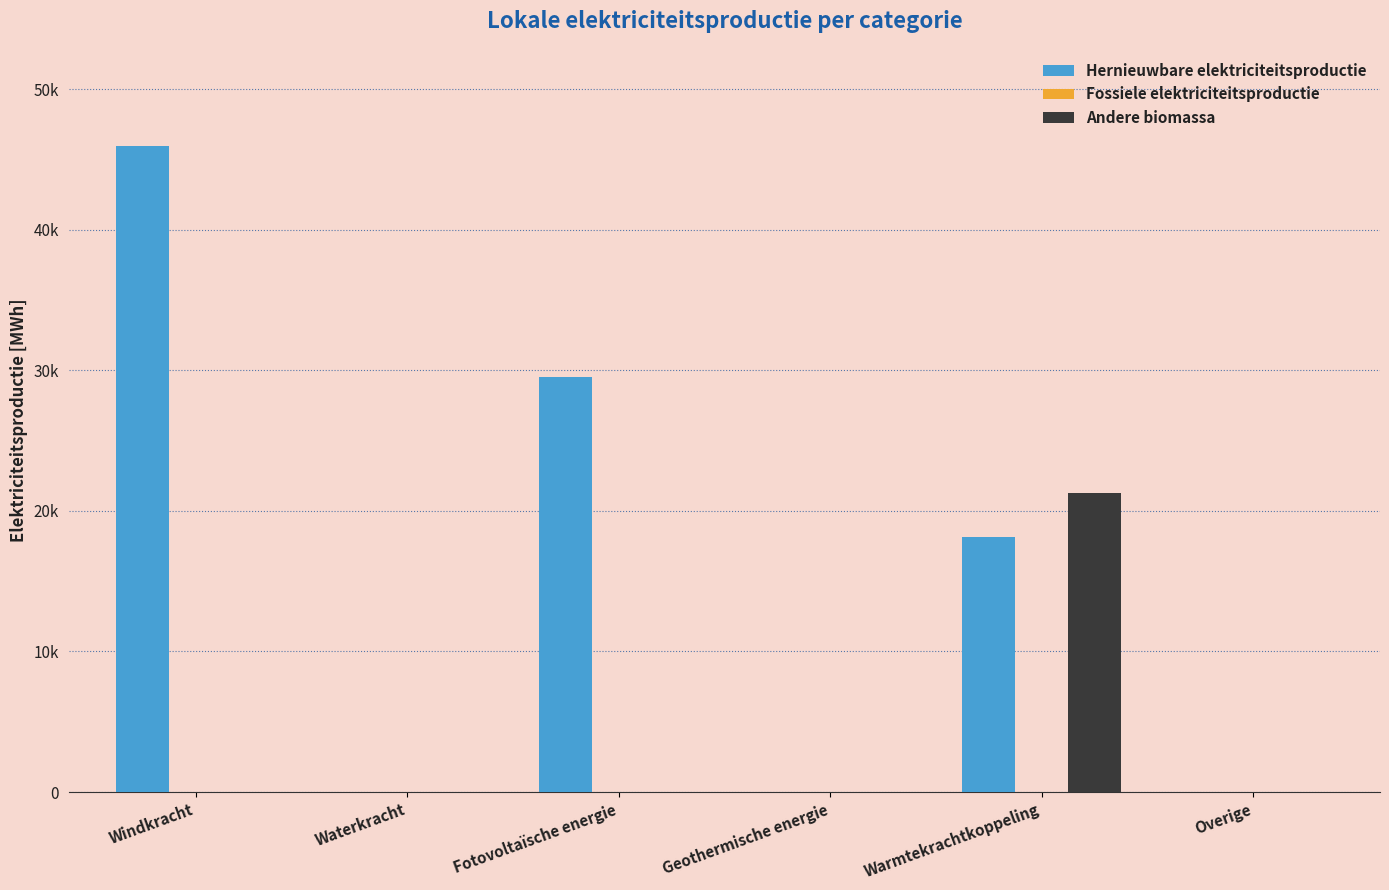

What position from the right is Geothermische energie?

3